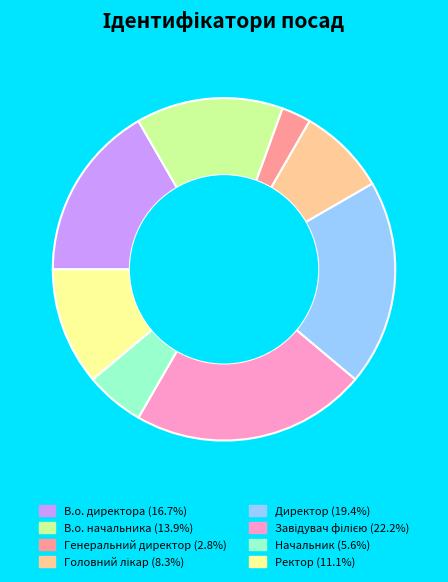

Approximately how many times larger is the value at В.о. начальника compared to Генеральний директор?

5.0